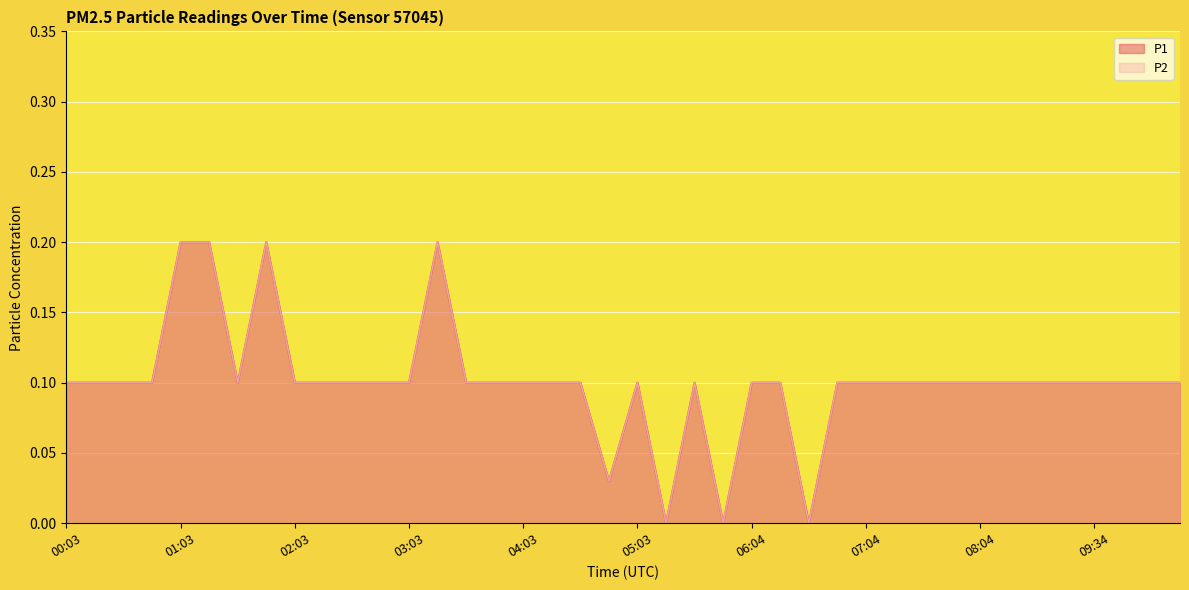

Which series has the largest total across all categories?

P1